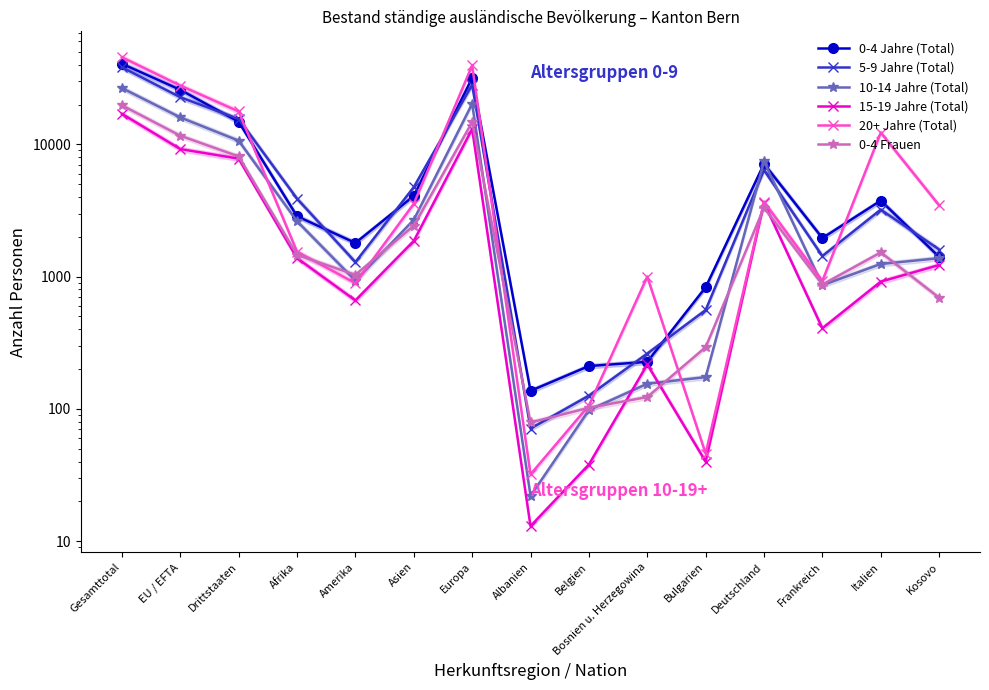

Is it true that 0-4 Frauen equals 4301 at Asien?

False